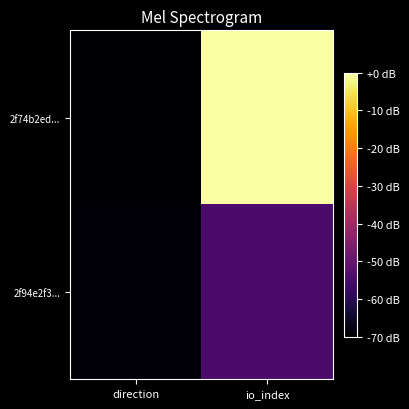

Reading left to right, extract all data points from this chart.

2f74b2ed...: direction=-70.0	io_index=0.0
2f94e2f3...: direction=-69.1	io_index=-54.7